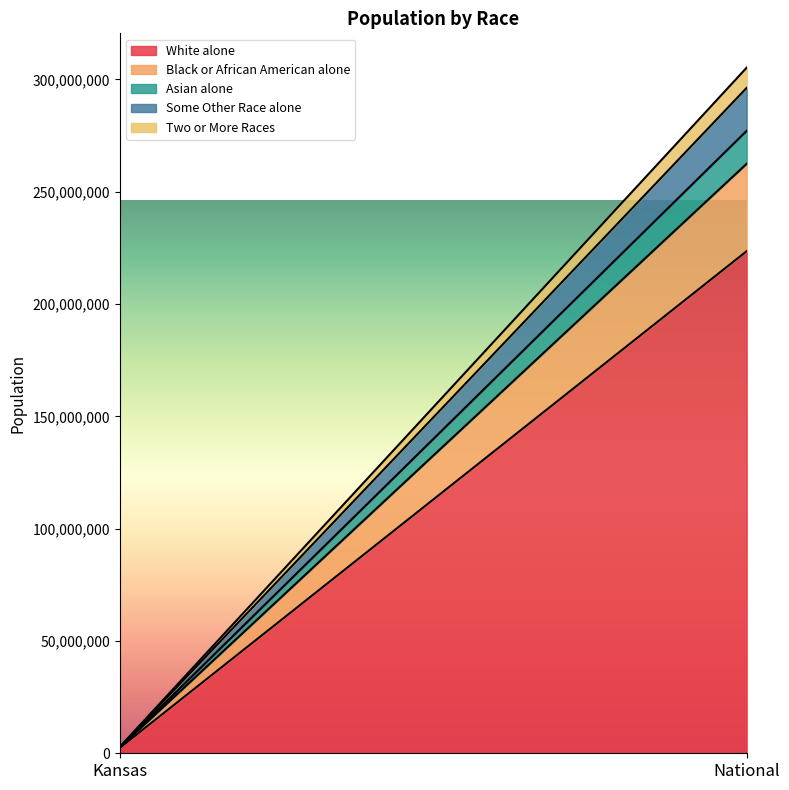

The Two or More Races series shows 3527990 at National. True or false?

False